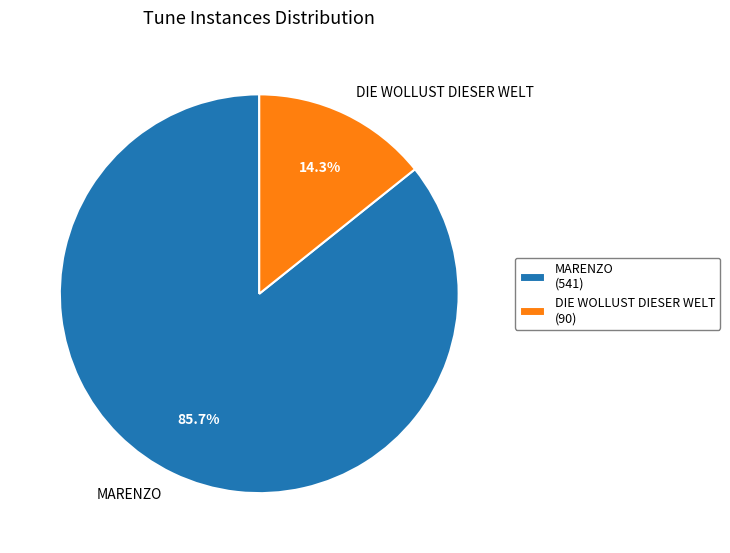

What percentage is NOT represented by MARENZO?

14.3%